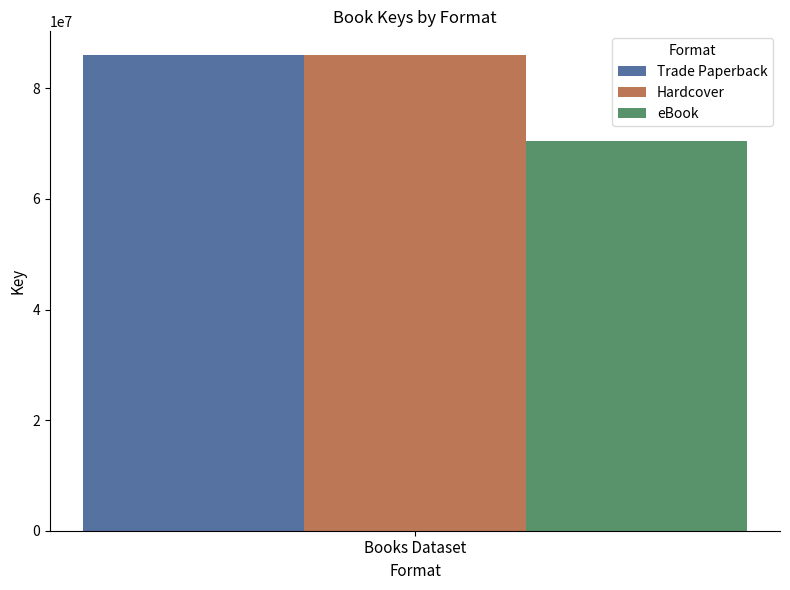

What is the spread (max minus min) of values at Books Dataset?

15459451